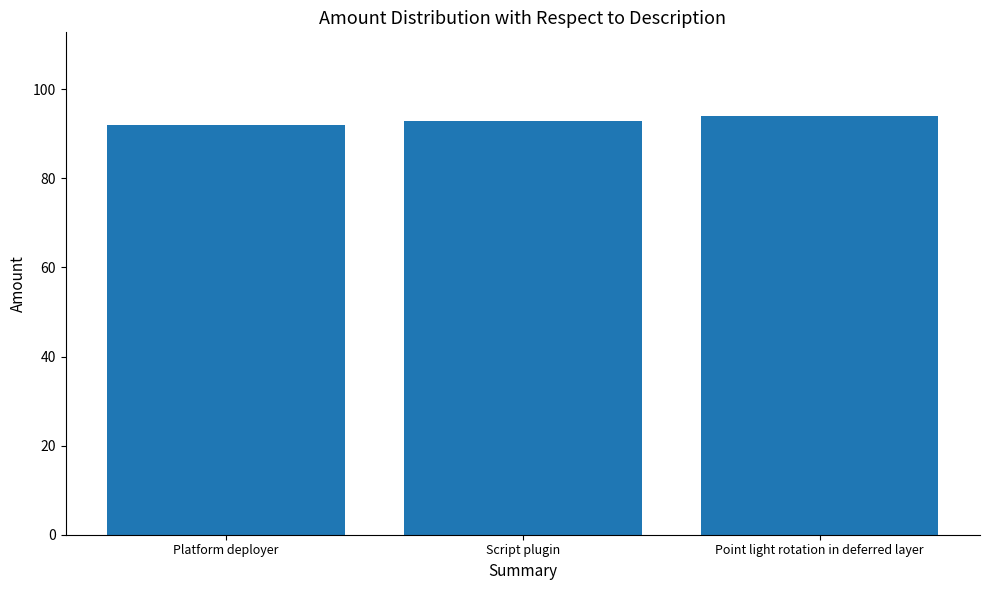

At which category does the chart reach its minimum across all series?

Platform deployer